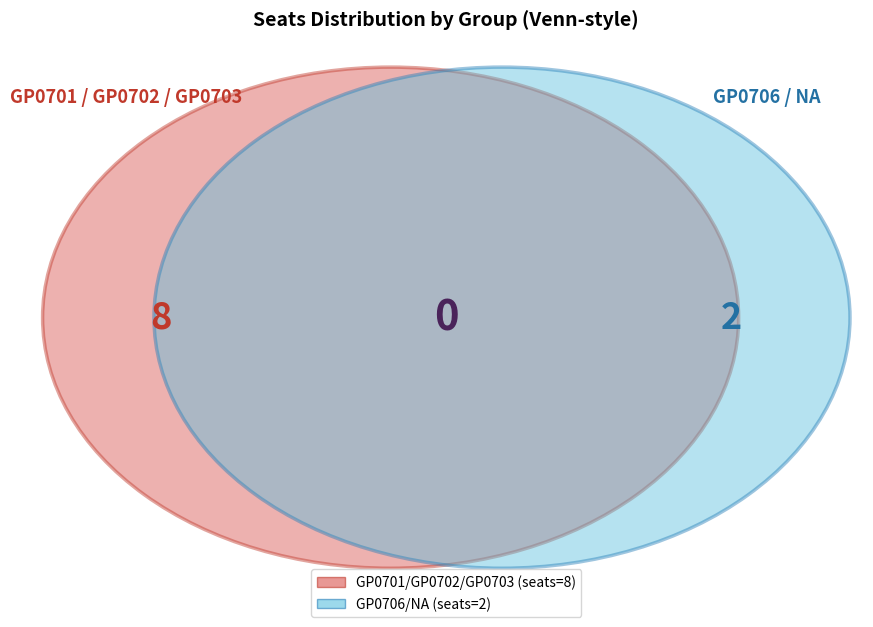

What percentage is the NA slice, to the nearest percent?

10%